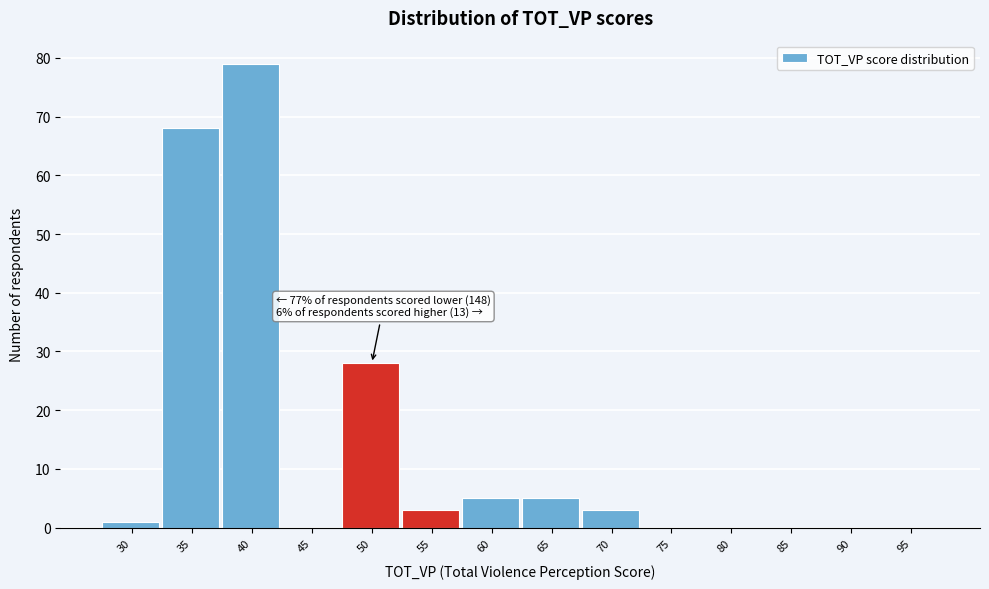

Reading right to left, list all the values displayed in this chart.

95=0	90=0	85=0	80=0	75=0	70=3	65=5	60=5	55=3	50=28	45=0	40=79	35=68	30=1